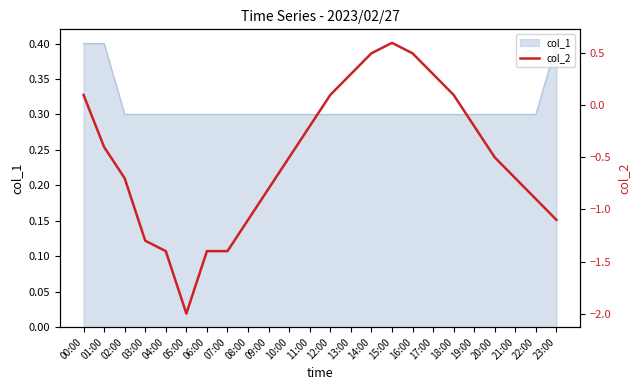

The chart shows a value of -1.2 at 09:00. True or false?

False